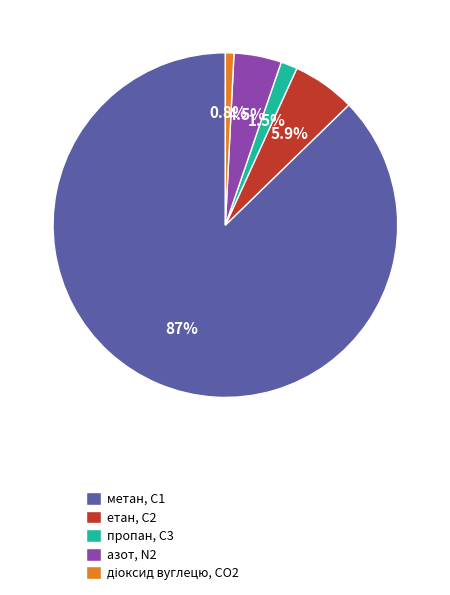

To the nearest percent, what is the difference between the етан, С2 and пропан, С3 slice percentages?

4%